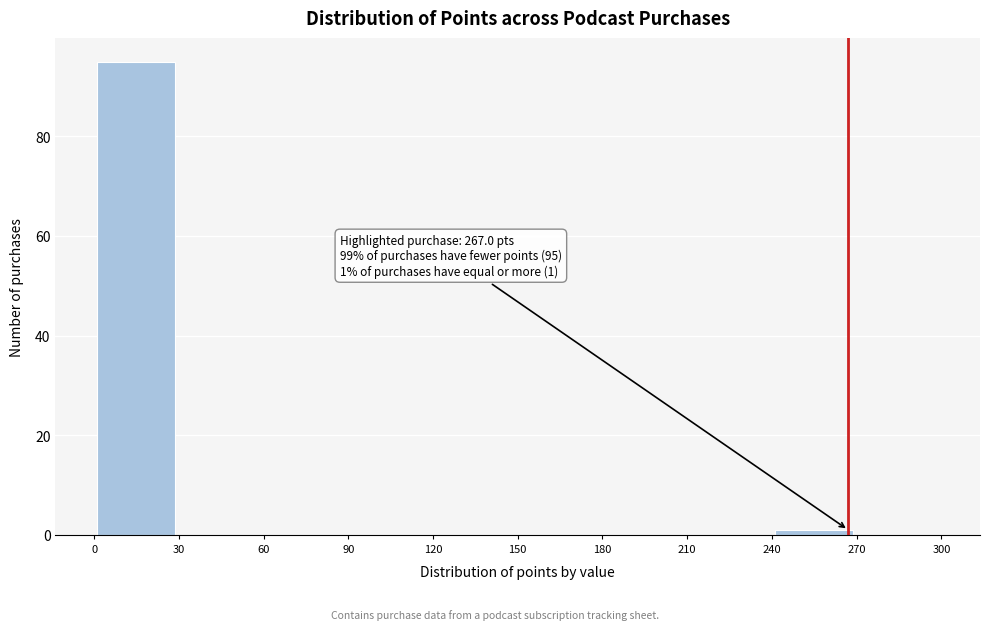

Which range on the x-axis has the tallest bar?

0 to 30